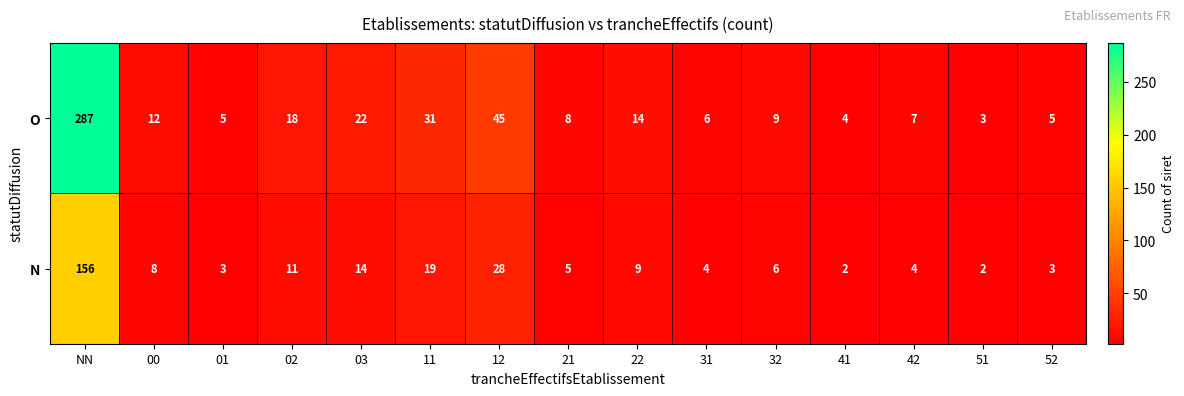

Reading right to left, transcribe all the data shown in this chart.

O: 5	3	7	4	9	6	14	8	45	31	22	18	5	12	287
N: 3	2	4	2	6	4	9	5	28	19	14	11	3	8	156